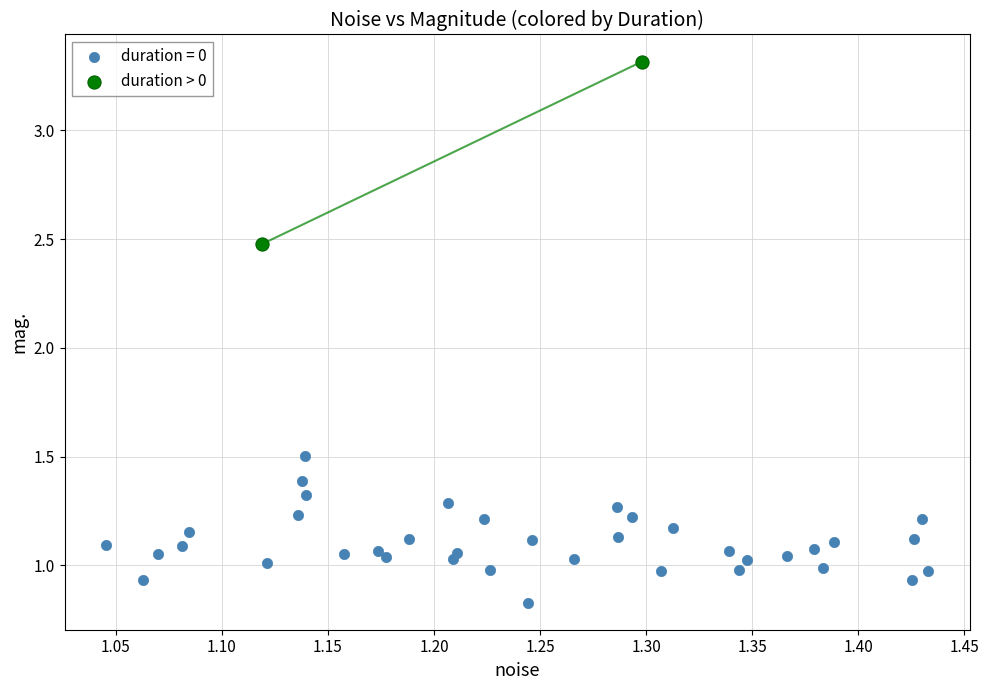

What are all the series names shown in the legend?

duration = 0, duration > 0